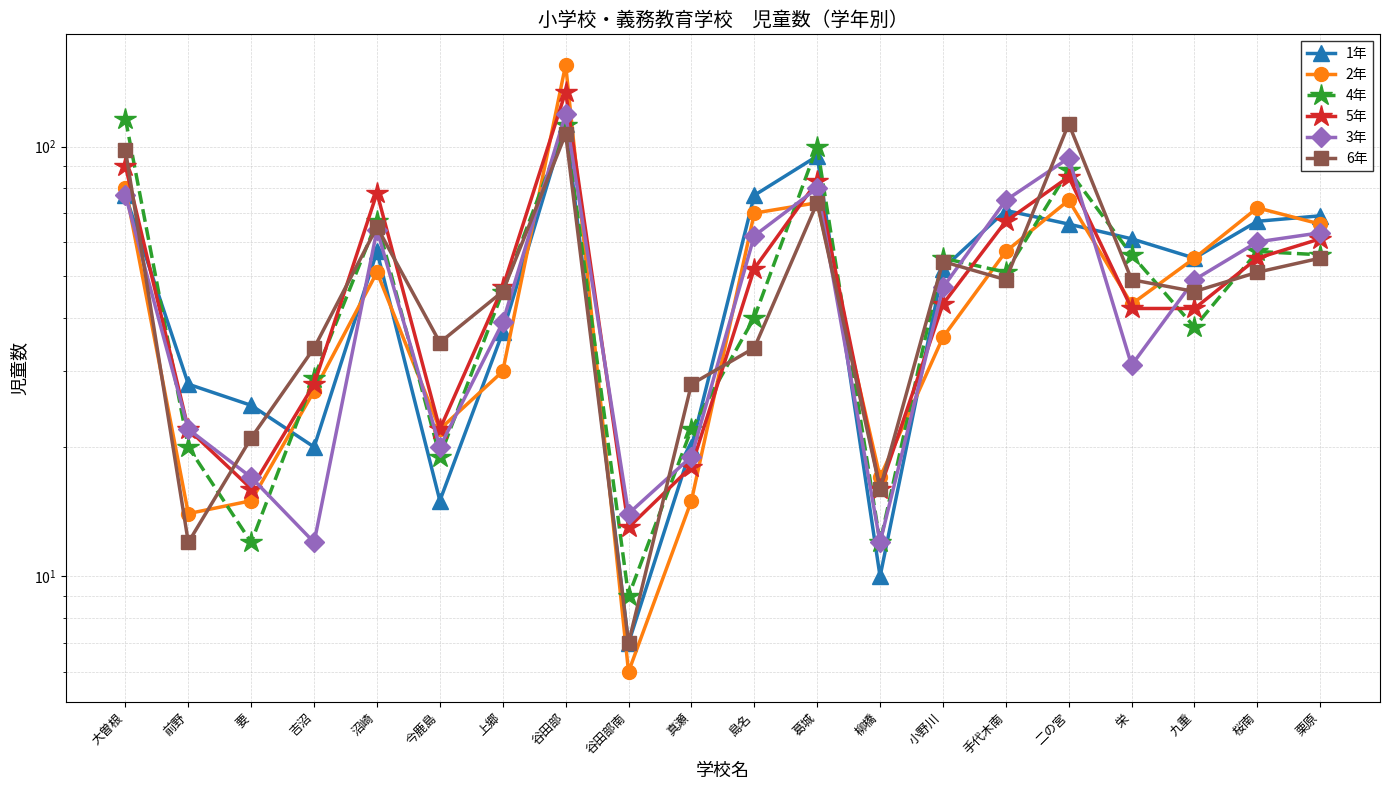

Reading left to right, extract all data points from this chart.

1年: 77	28	25	20	57	15	37	113	7	20	77	95	10	52	71	66	61	55	67	69
2年: 80	14	15	27	51	22	30	155	6	15	70	74	17	36	57	75	43	55	72	66
4年: 116	20	12	29	67	19	46	112	9	22	40	100	12	55	51	88	56	38	57	56
5年: 90	22	16	28	78	22	47	134	13	18	52	83	16	43	67	85	42	42	55	61
3年: 77	22	17	12	64	20	39	119	14	19	62	80	12	47	75	94	31	49	60	63
6年: 98	12	21	34	65	35	46	107	7	28	34	74	16	54	49	113	49	46	51	55